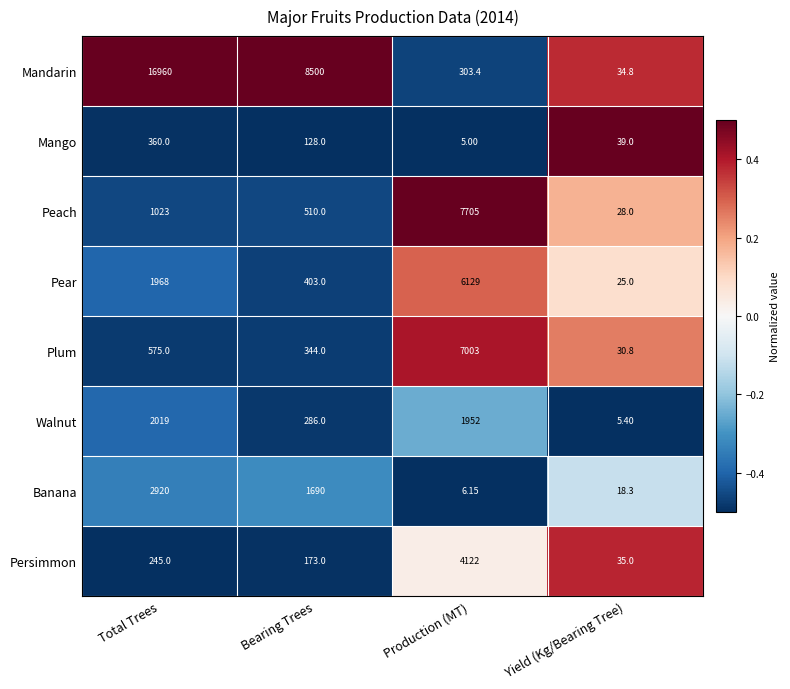

Where does the Banana series first go above 1690?

Total Trees